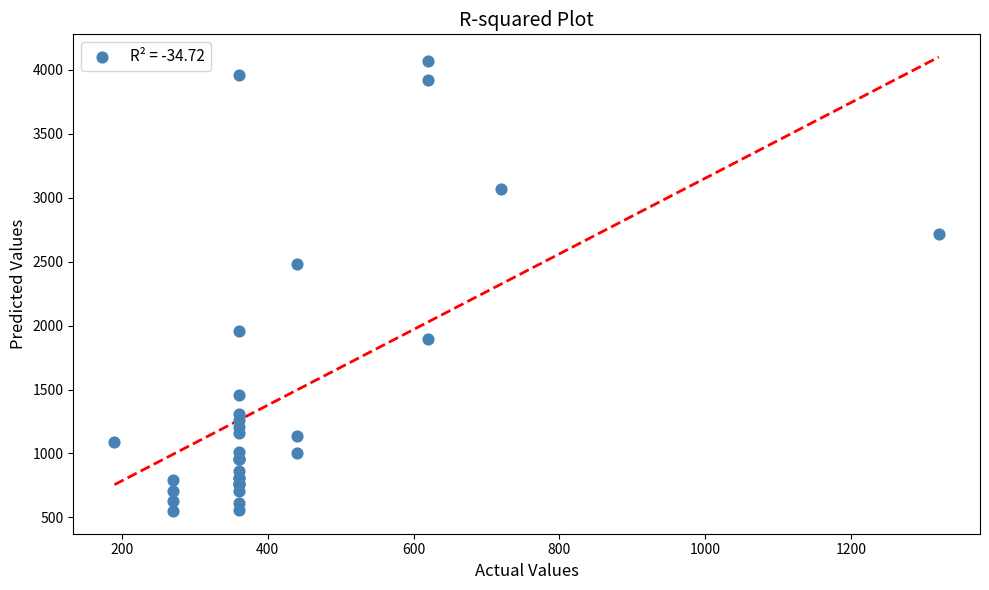

What Y value in the scatter plot is closest to 2310?

2480